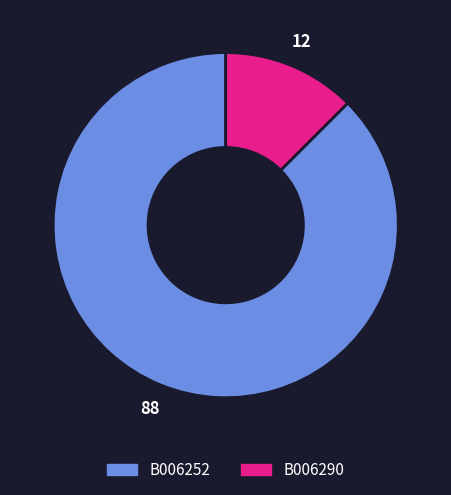

Count the number of slices in the pie.

2